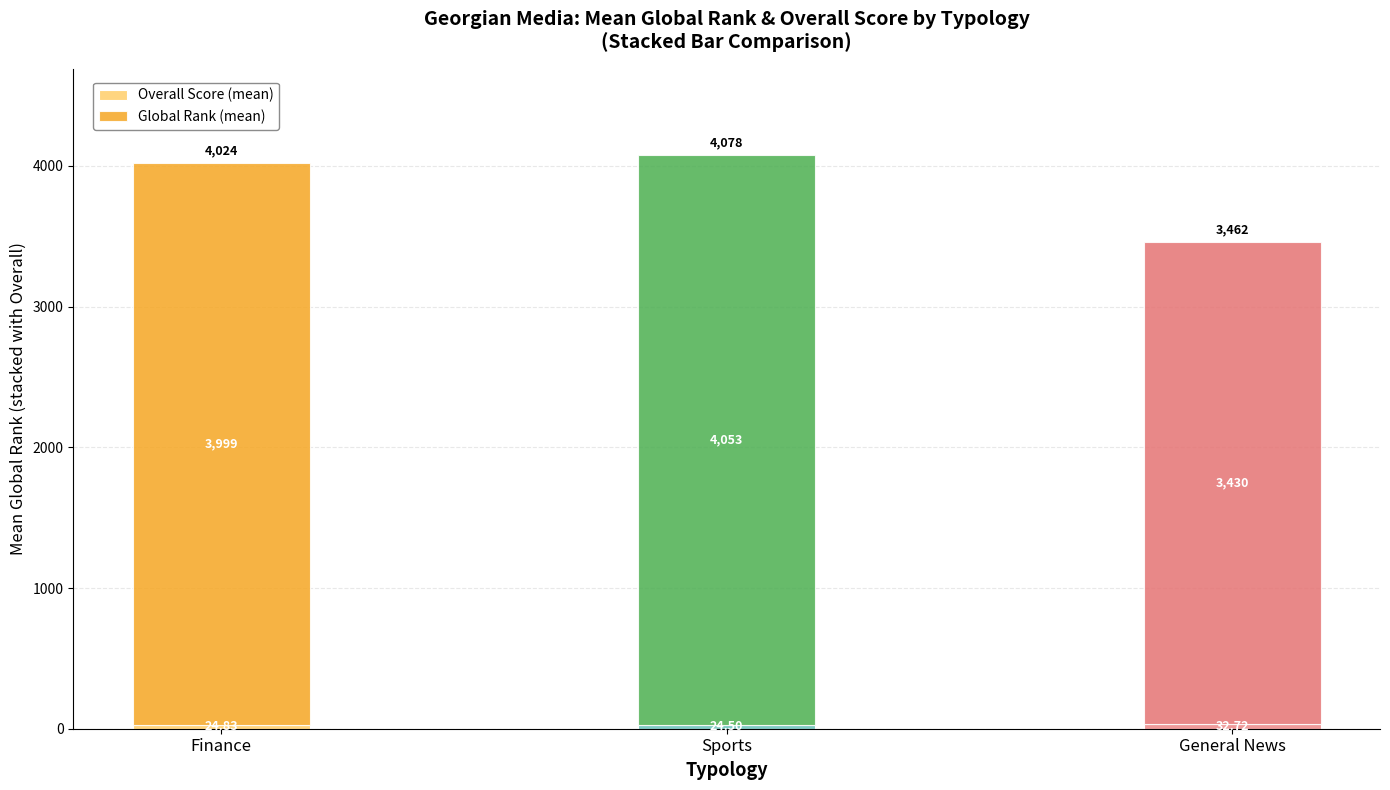

At which category is the sum across all series the highest?

Sports